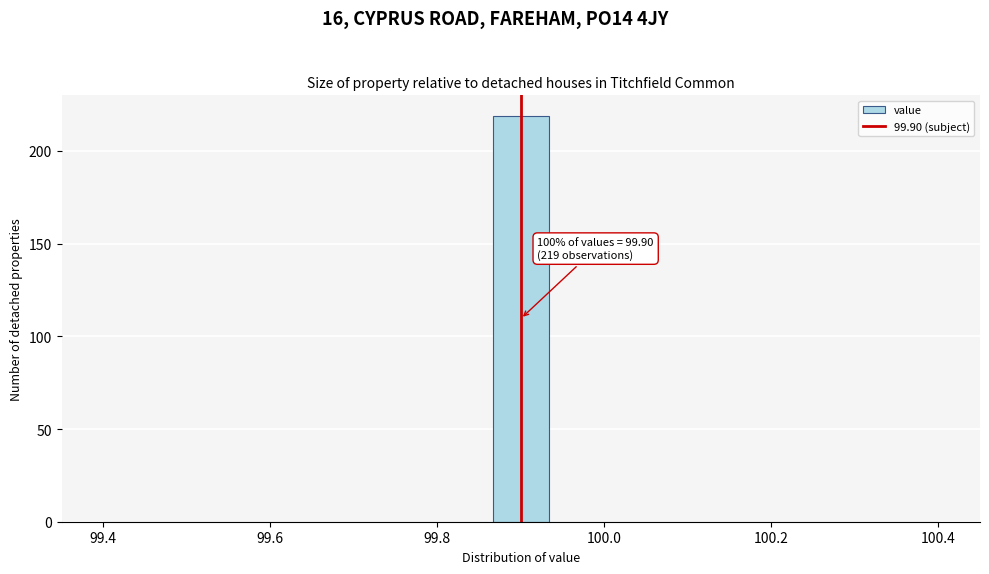

Read against the x-axis, roughly where is the centre of the tallest bar?

99.90